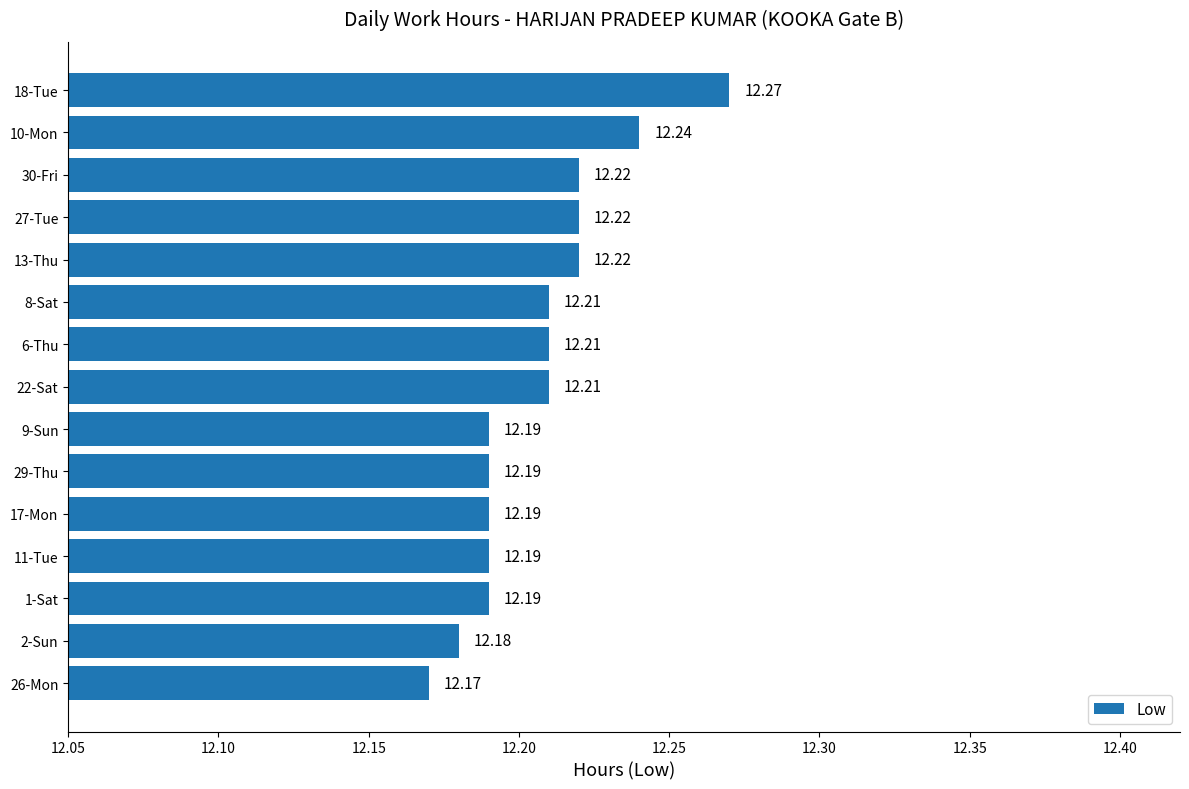

What is the sum of all values?

183.1